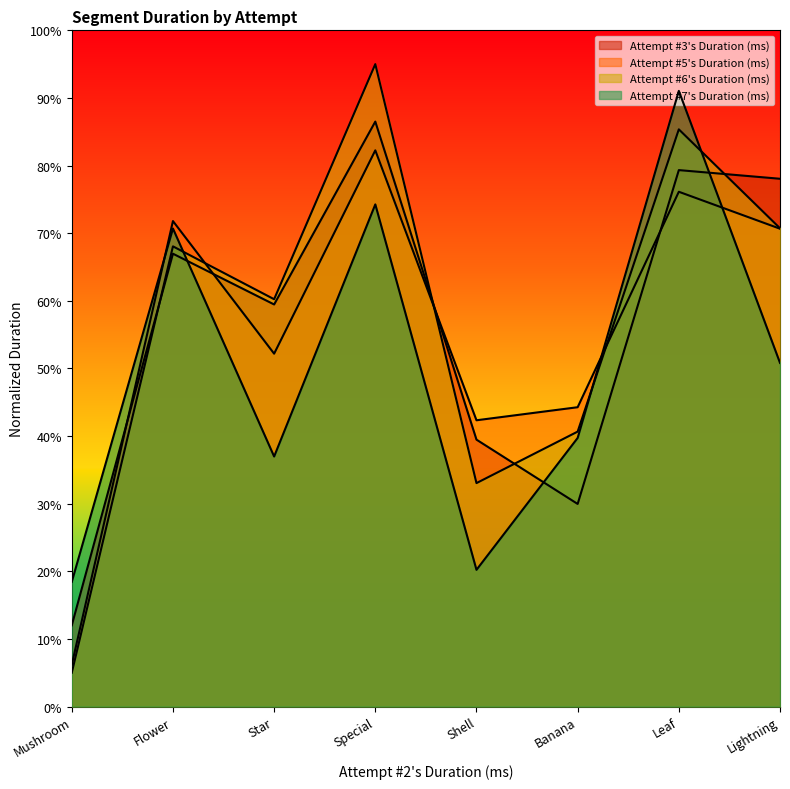

Which series has the largest range (max minus min)?

Attempt #6's Duration (ms)